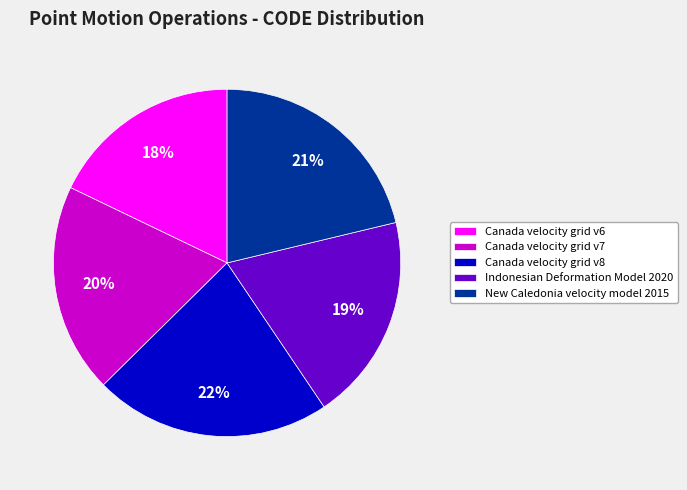

Which slice is the largest?

Canada velocity grid v8